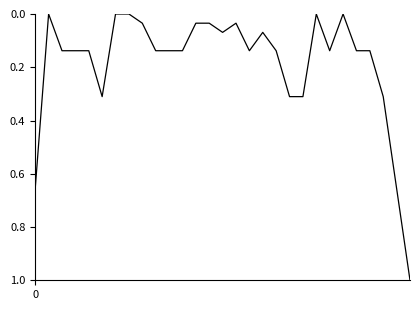

What is the difference between the maximum and minimum values?

1.0